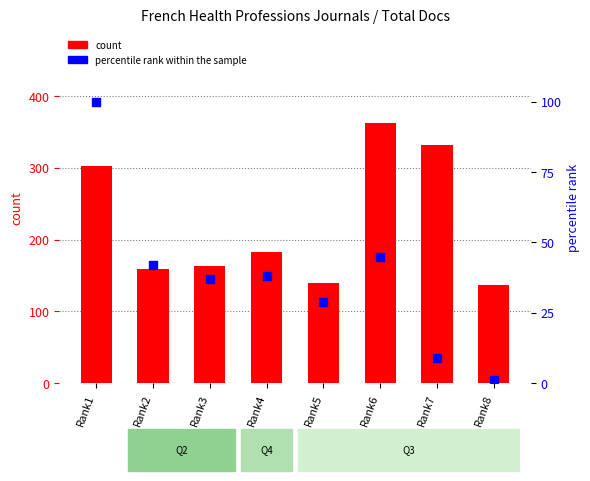

Which series contains the highest Y value?

count